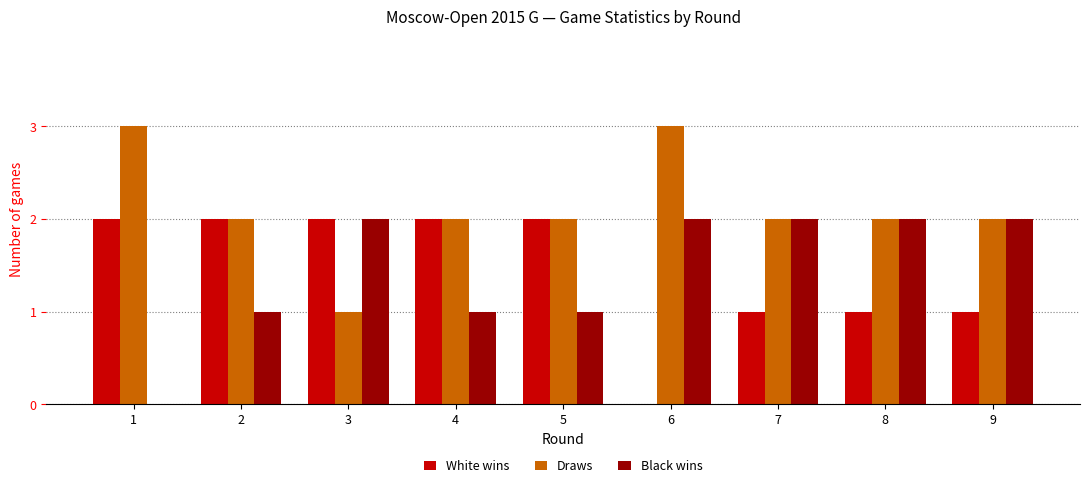

Is the value of Draws at 6 greater than the value of Black wins at 3?

Yes